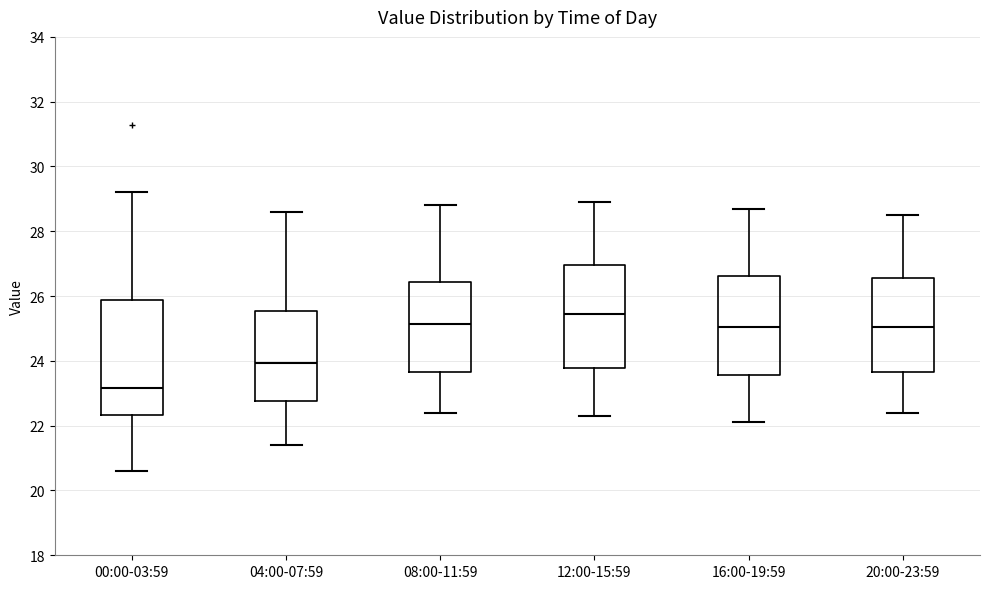

Which box has the lowest median line?

00:00-03:59